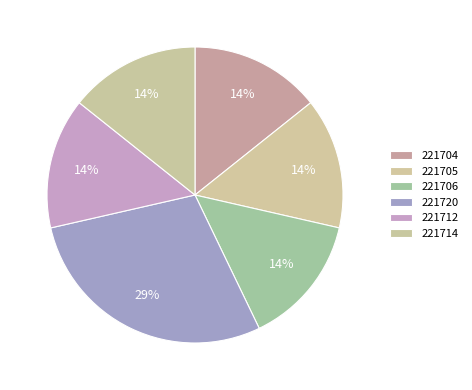

What percentage is NOT represented by 221705?

85.7%